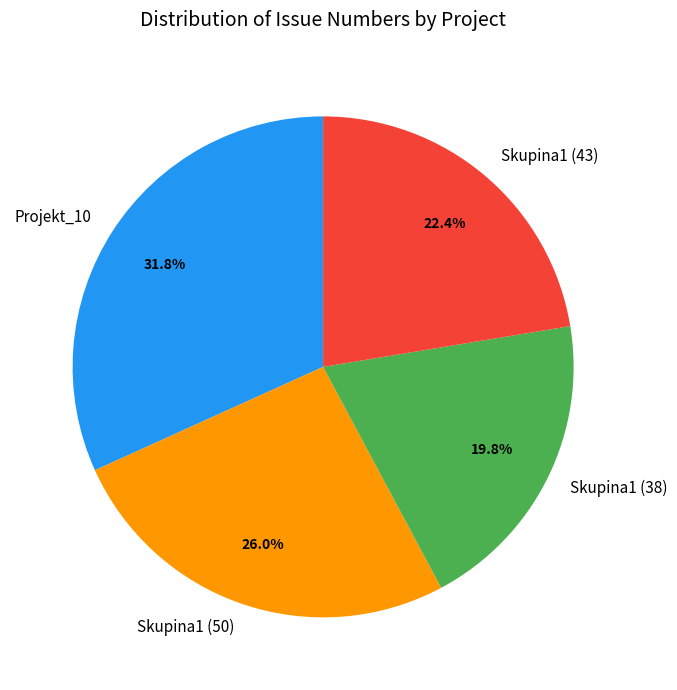

How much of the chart is everything except Skupina1 (43)?

77.6%